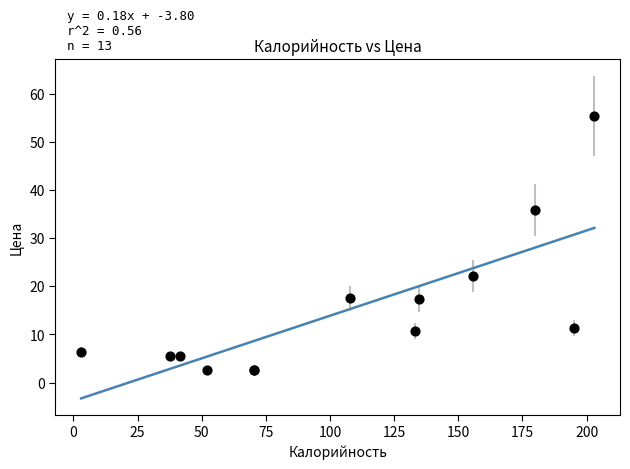

What Y value in the scatter plot is closest to 28?

22.2